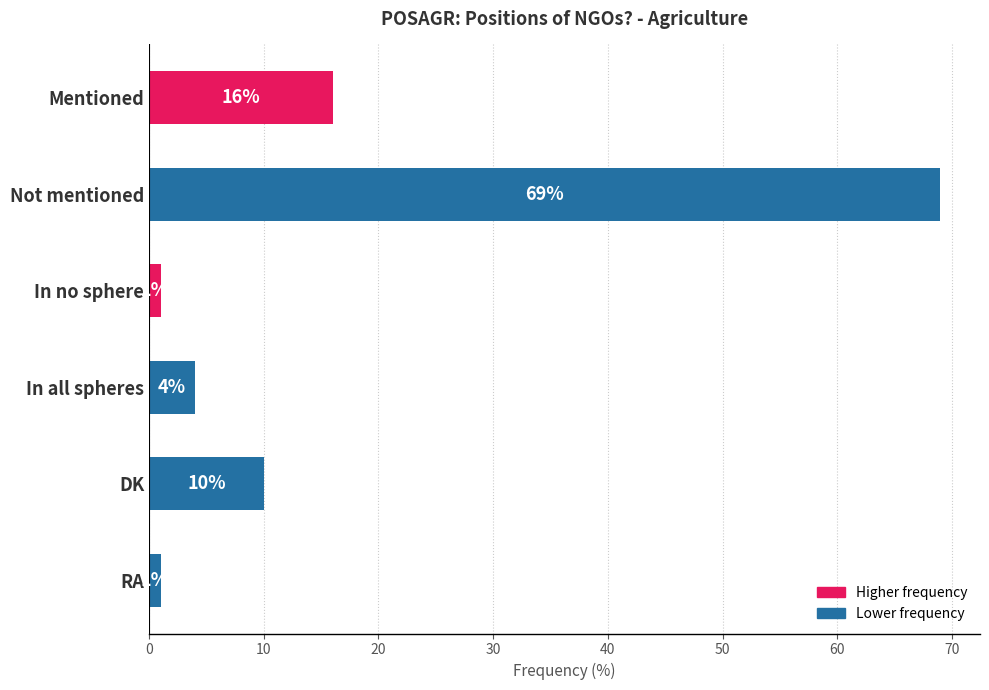

Between In no sphere and In all spheres, which is larger?

In all spheres